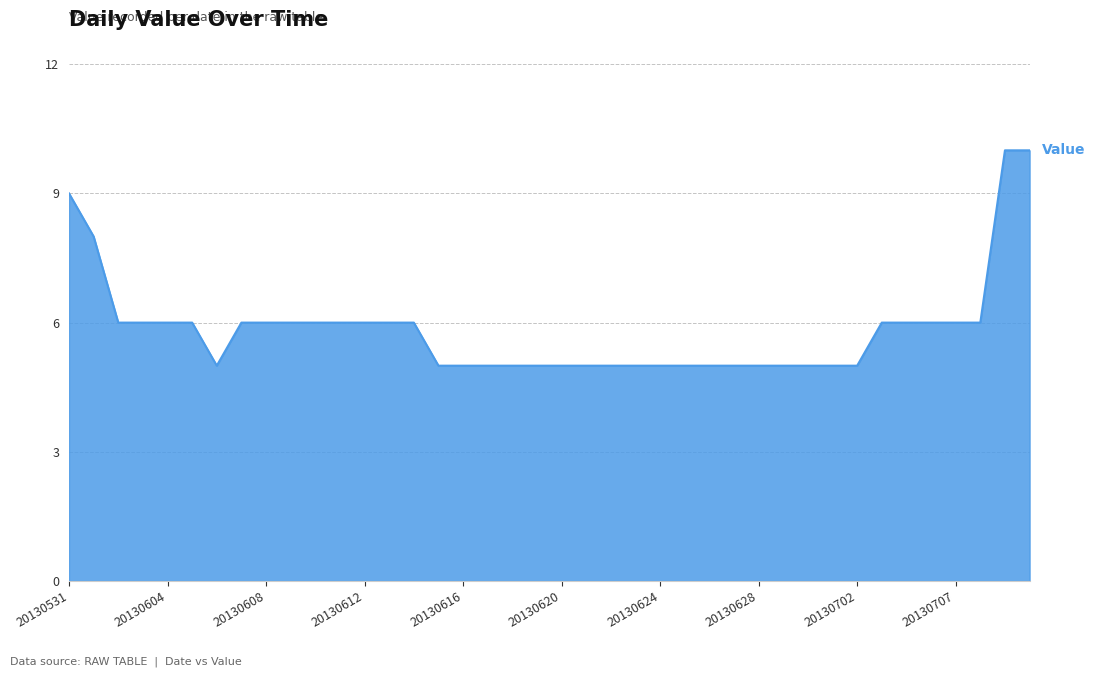

Reading left to right, transcribe all the data shown in this chart.

9	8	6	6	6	6	5	6	6	6	6	6	6	6	6	5	5	5	5	5	5	5	5	5	5	5	5	5	5	5	5	5	5	6	6	6	6	6	10	10